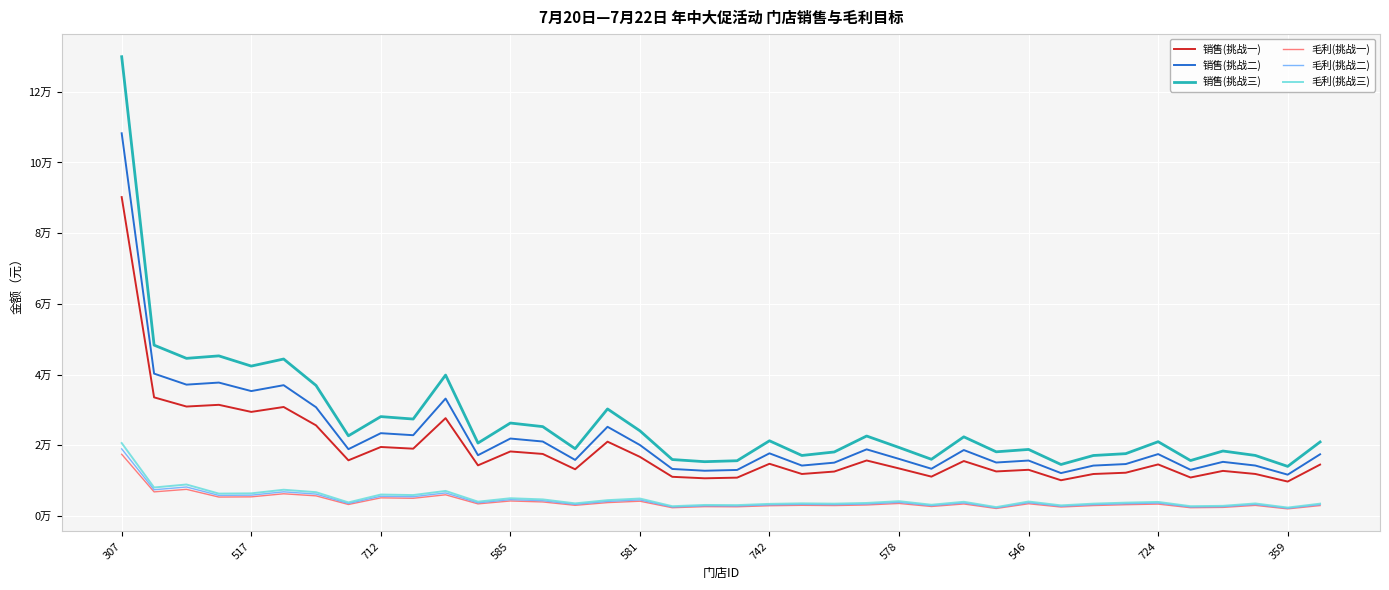

At how many categories does at least one series exceed 66365?

1